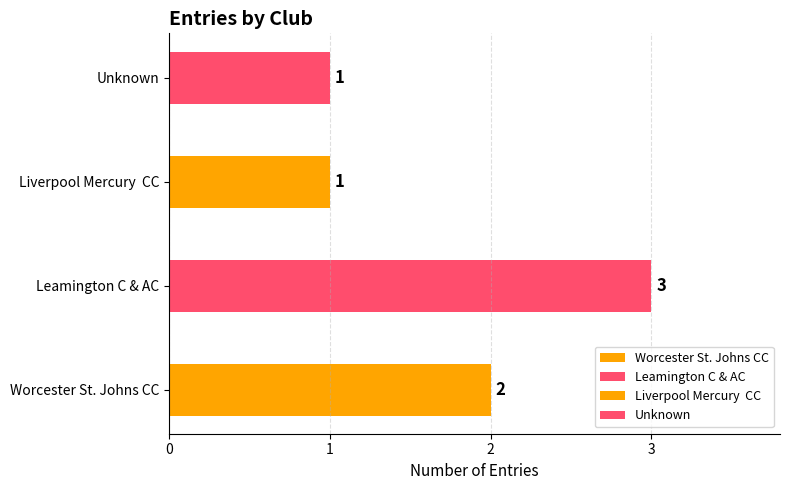

Which category has the lowest value across all series?

Unknown